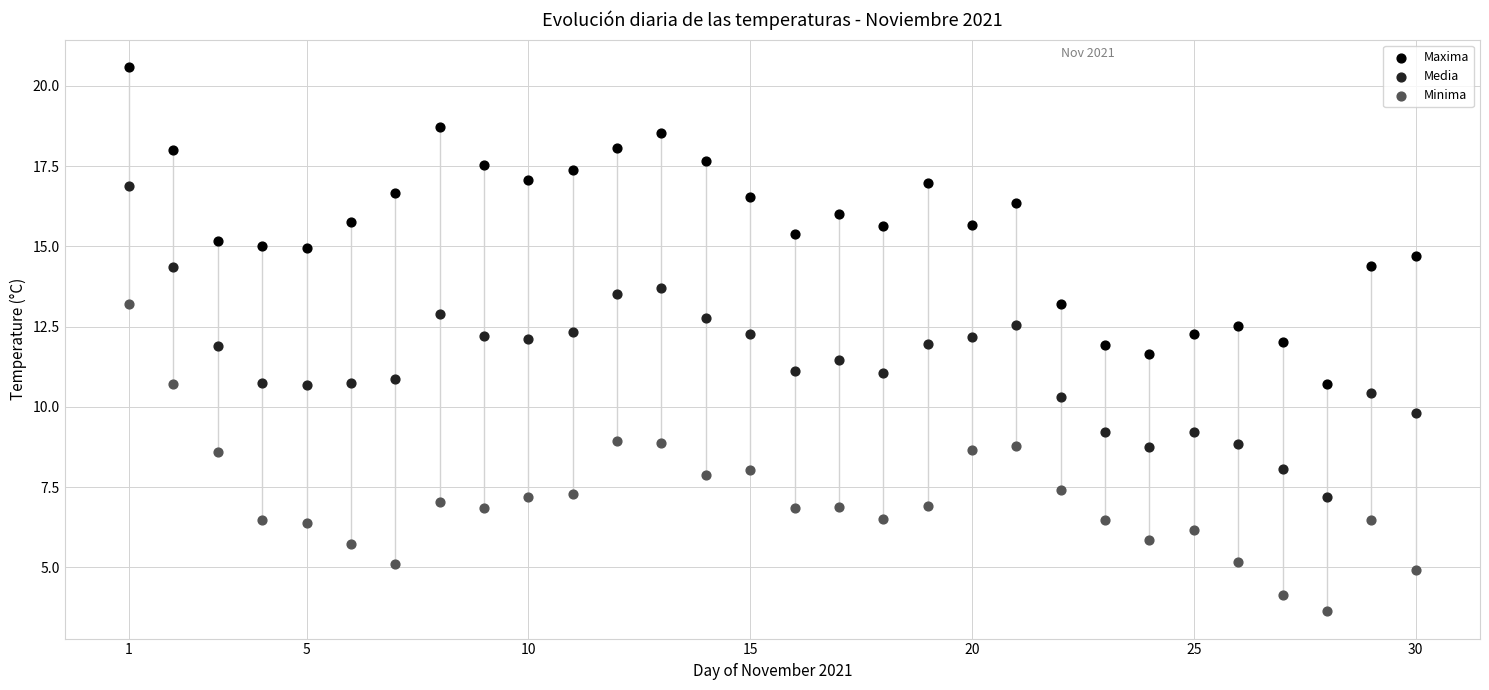

Which series contains the lowest Y value?

Minima